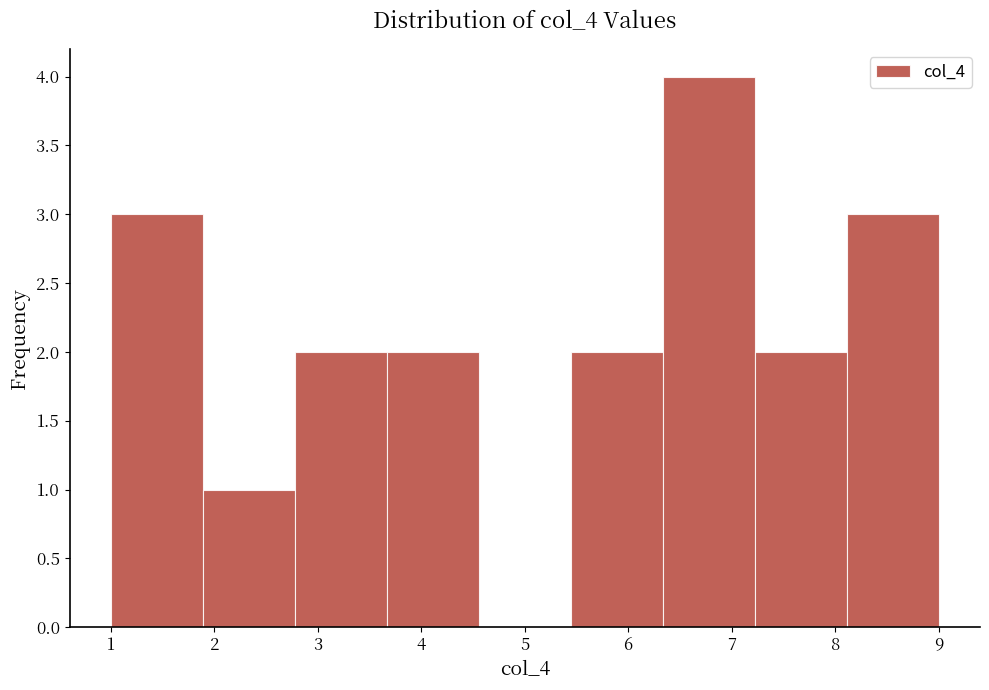

Reading left to right, list every bar in this chart as the range it spans on the x-axis followed by its height. Neither the bar edges nor the heights are printed on the chart, so give them approximately, as read against the axes.

1.0 to 1.9: 3
1.9 to 2.8: 1
2.8 to 3.7: 2
3.7 to 4.6: 2
4.6 to 5.4: 0
5.4 to 6.3: 2
6.3 to 7.2: 4
7.2 to 8.1: 2
8.1 to 9.0: 3